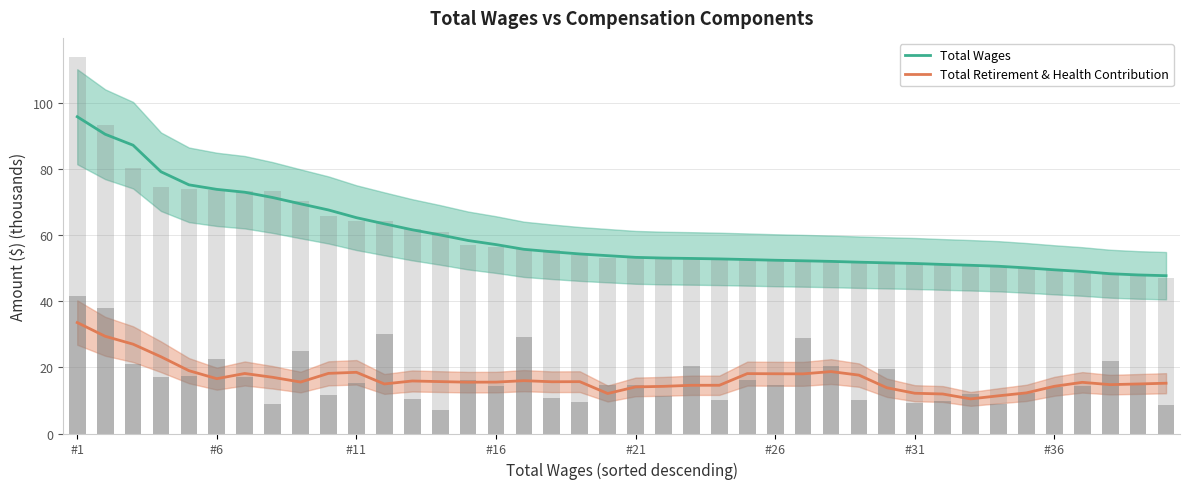

How many data points in Total Retirement & Health Contribution are less than 15?

13